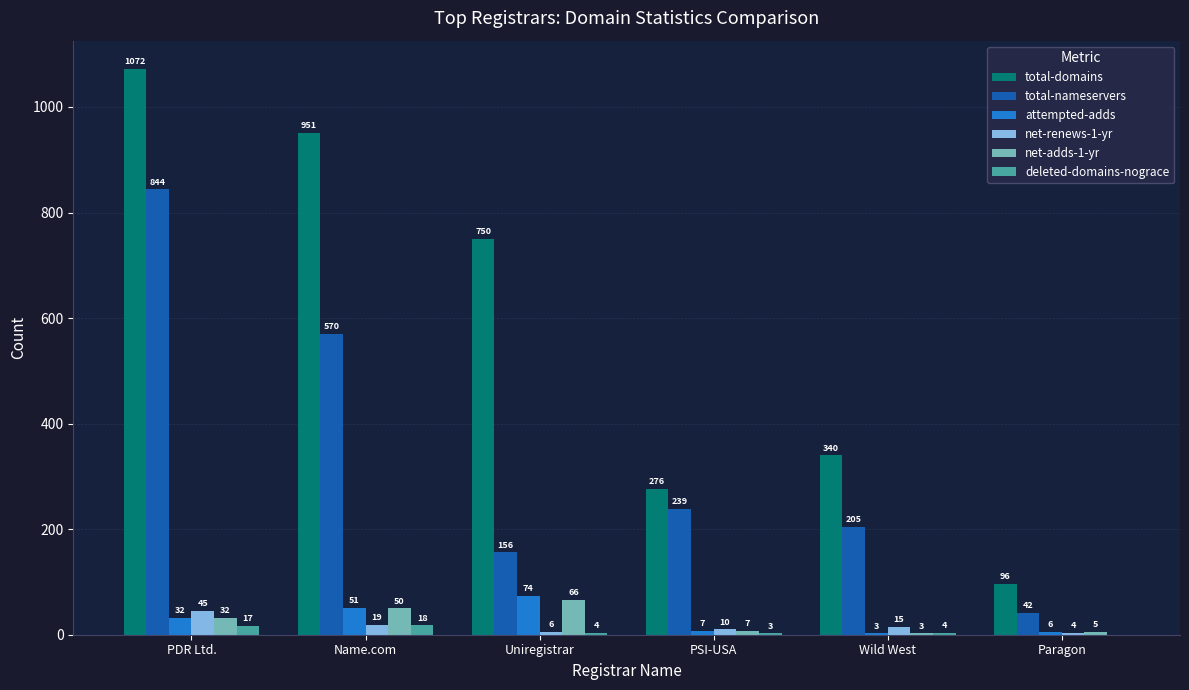

Count the number of categories in the chart.

6